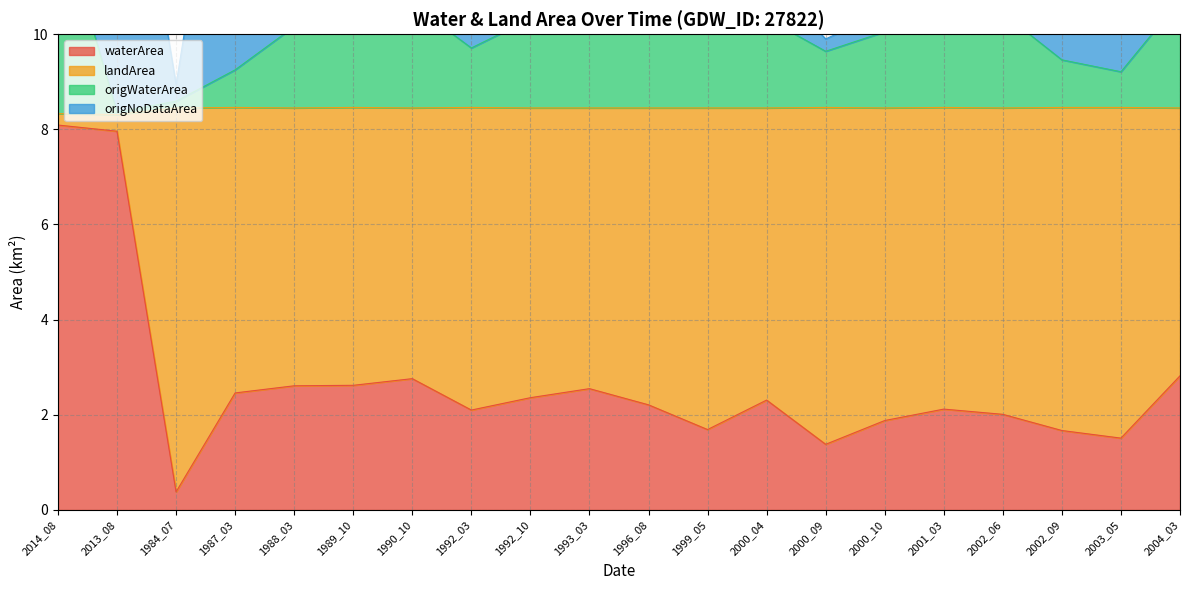

At which category does the chart reach its minimum across all series?

1984_07